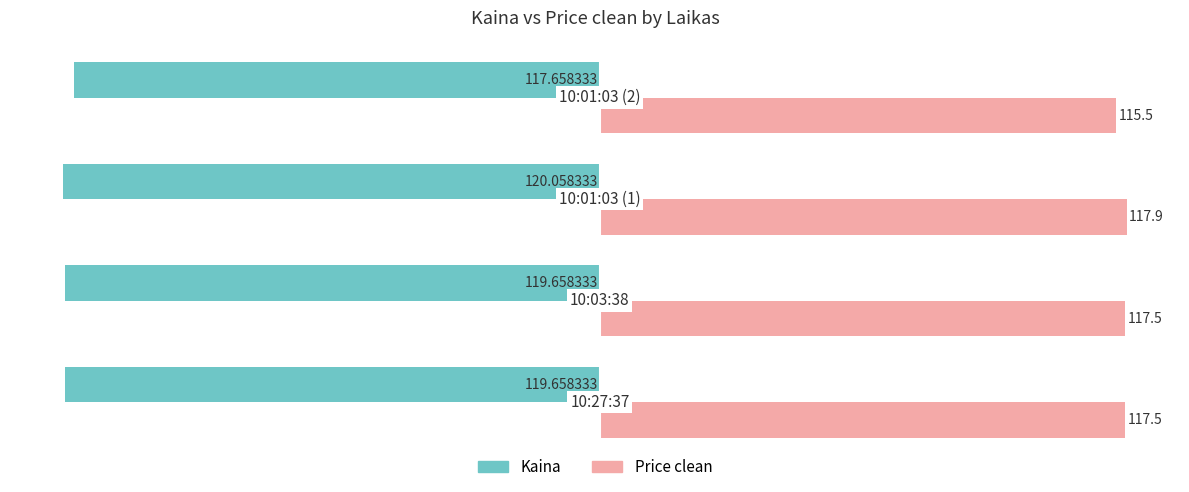

What is the average value of the Kaina series?

-119.3